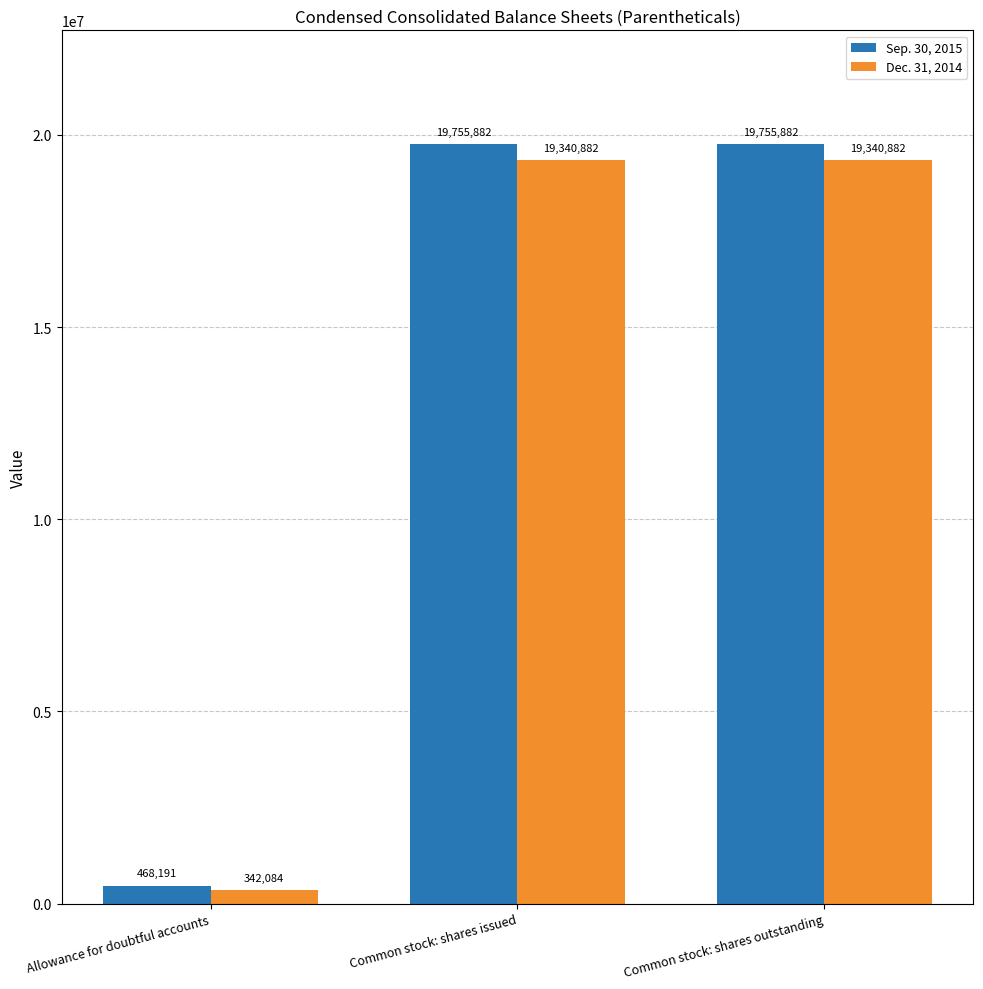

At which label is Sep. 30, 2015 closest to 10112036?

Allowance for doubtful accounts